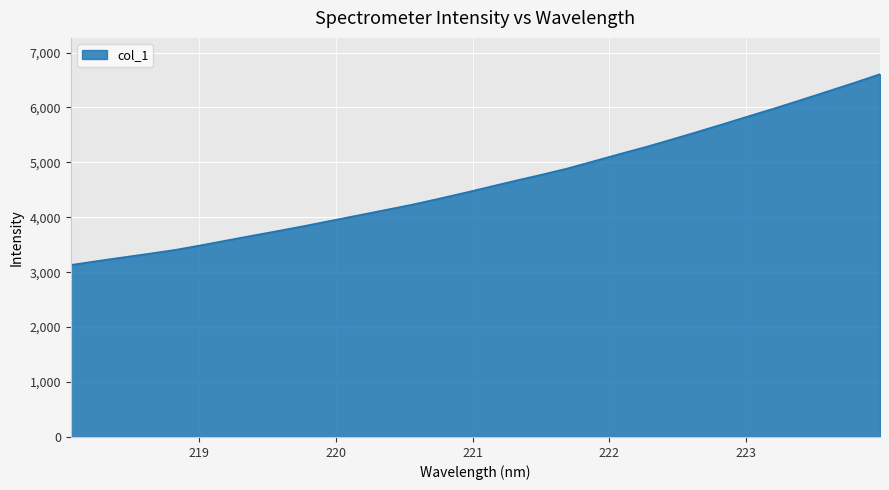

What is the smallest value displayed?

3132.1